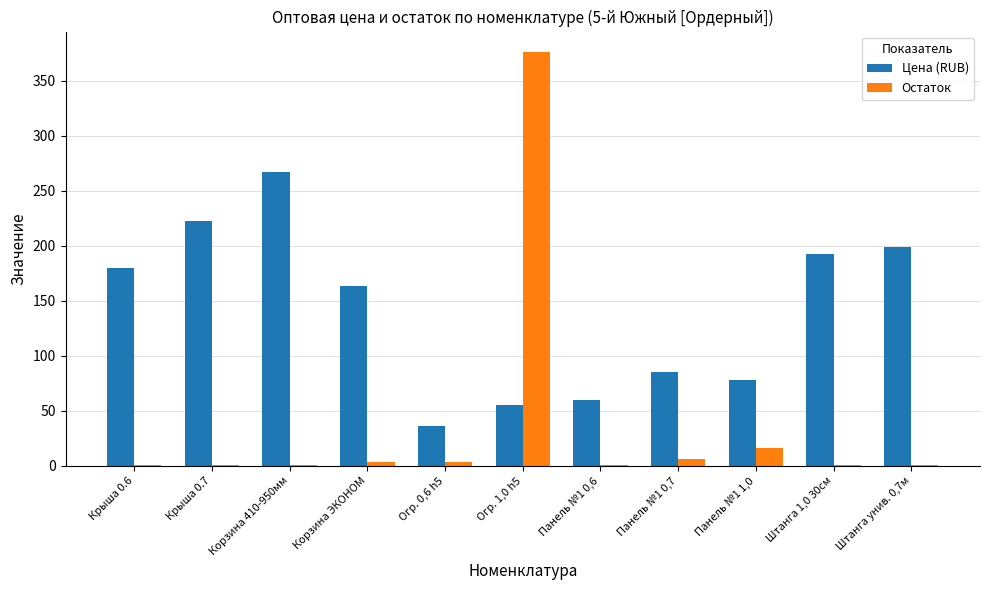

Which series changed the most between Корзина 410-950мм and Огр. 1,0 h5?

Остаток